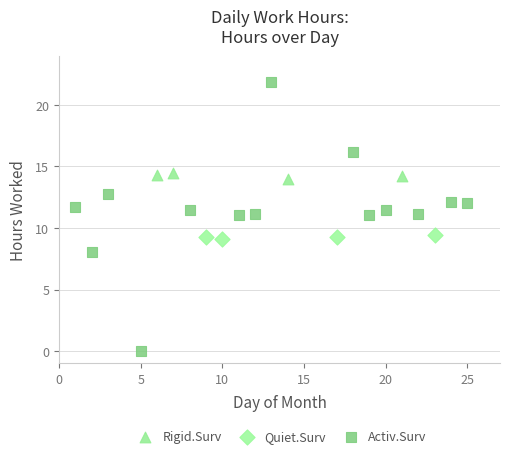

What are all the series names shown in the legend?

Rigid.Surv, Quiet.Surv, Activ.Surv